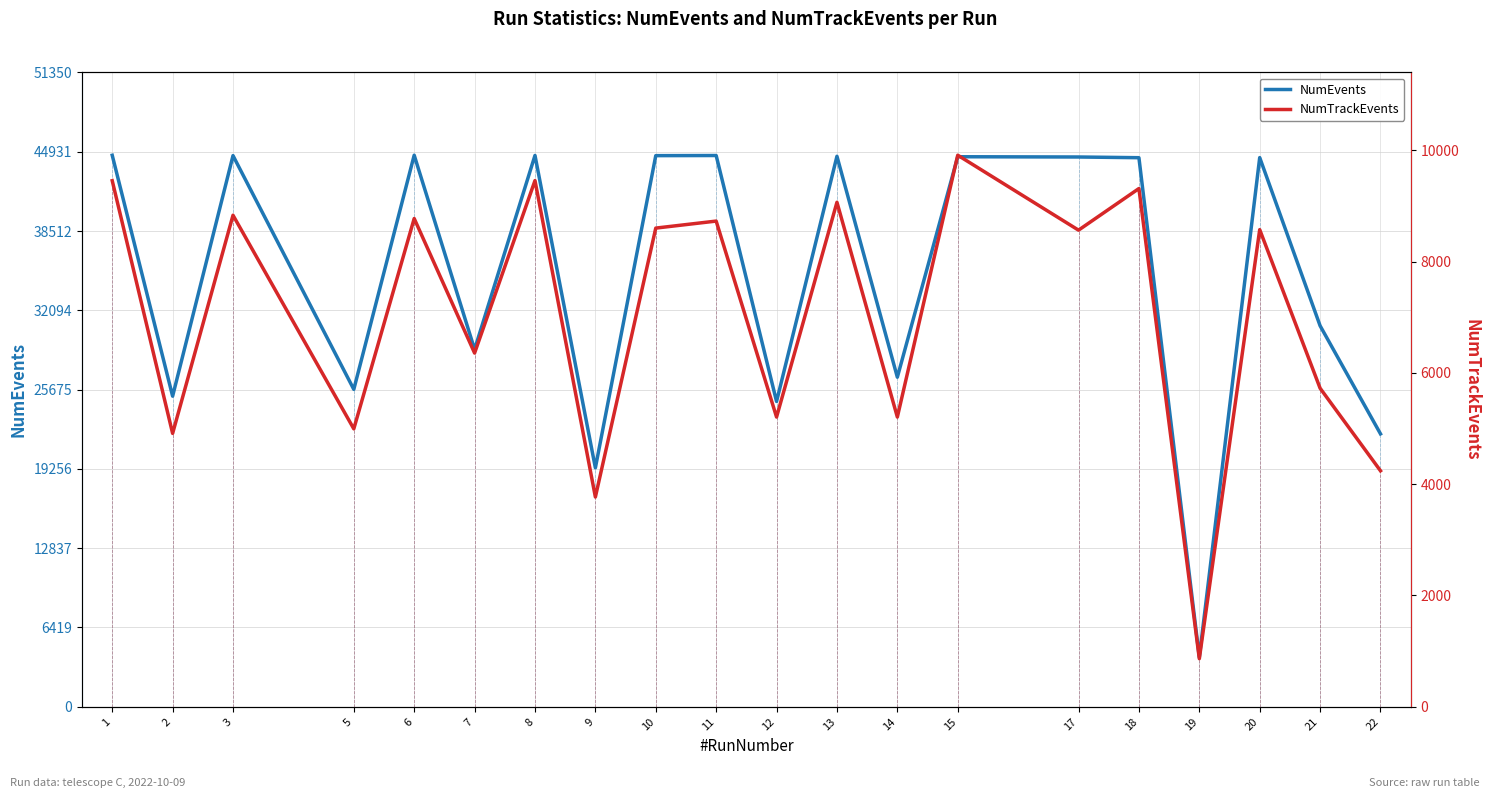

At which label is NumEvents closest to 24332?

12